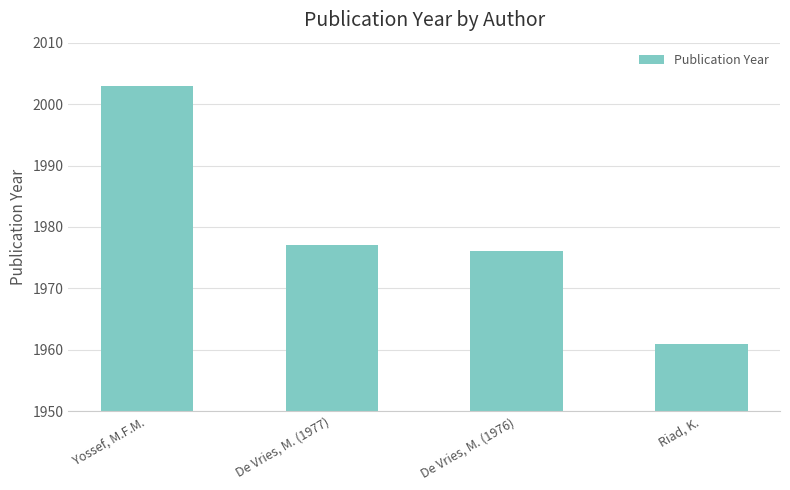

What is the label of the 1st bar from the left?

Yossef, M.F.M.